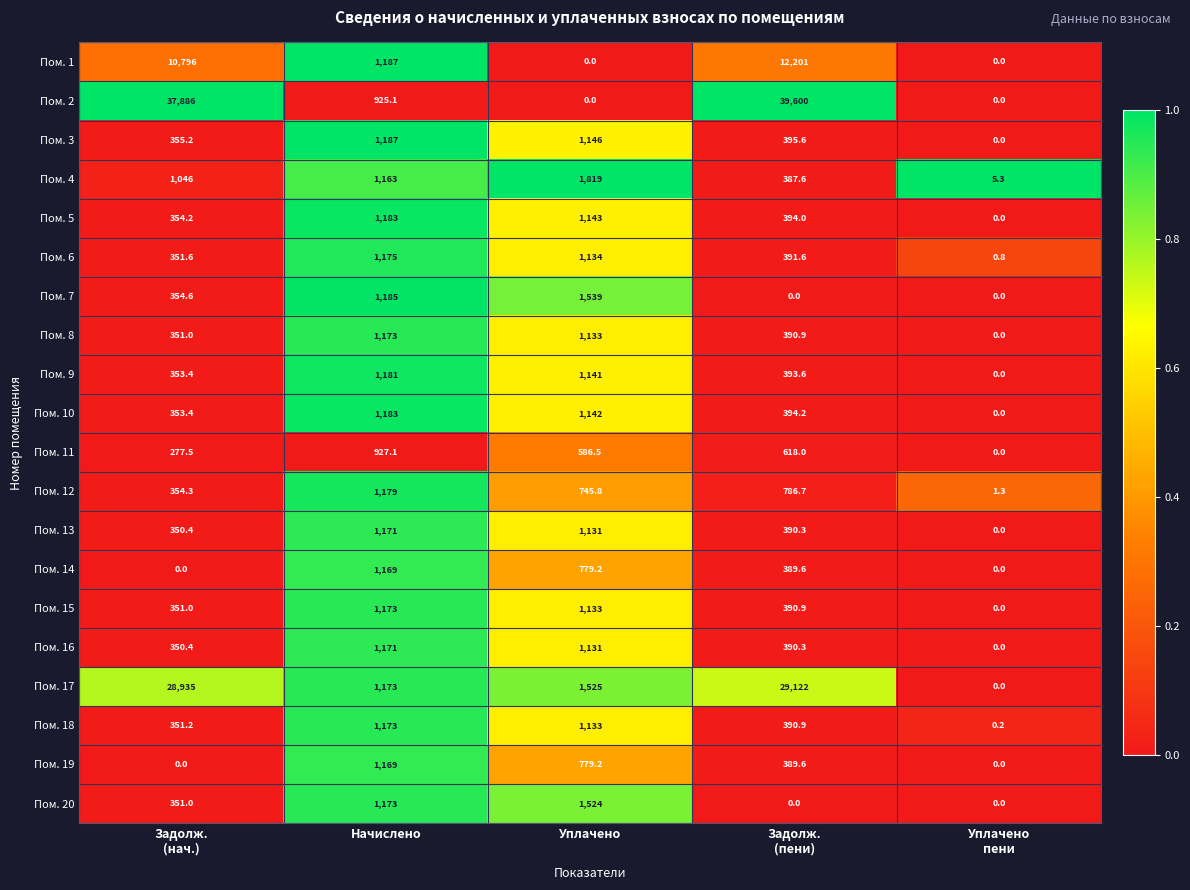

What is the total value across all series at Задолж.
(пени)?

87416.8